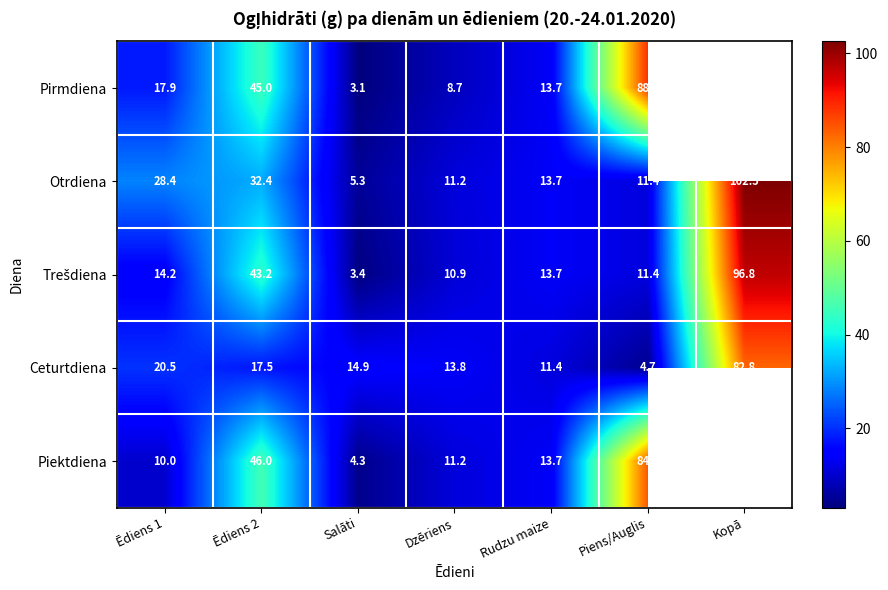

Is the value of Pirmdiena at Ēdiens 2 greater than the value of Ceturtdiena at Ēdiens 1?

Yes